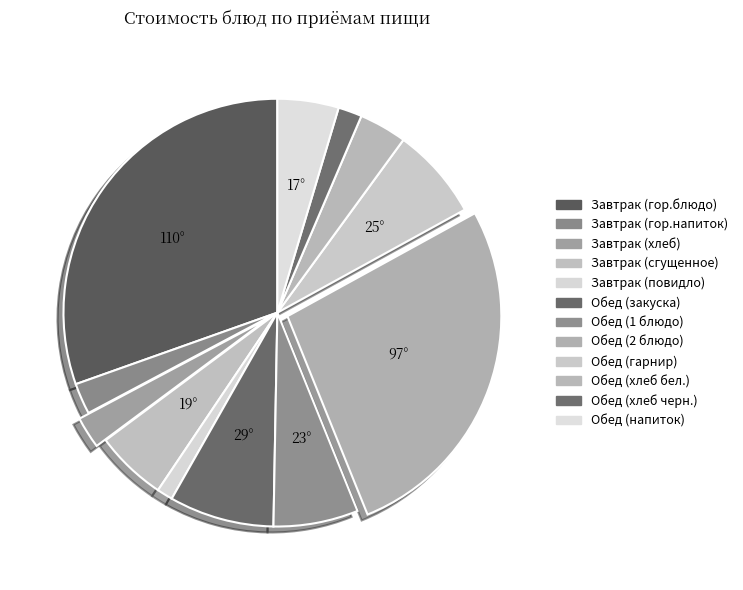

How many slices are in this pie chart?

12